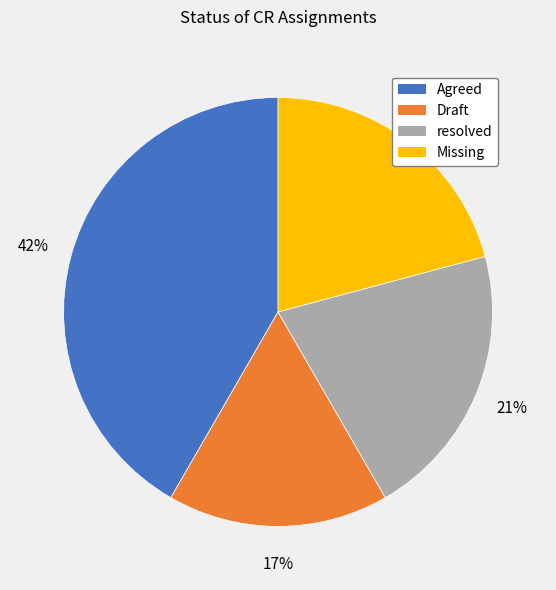

Is the sum of resolved and Agreed greater than half?

Yes